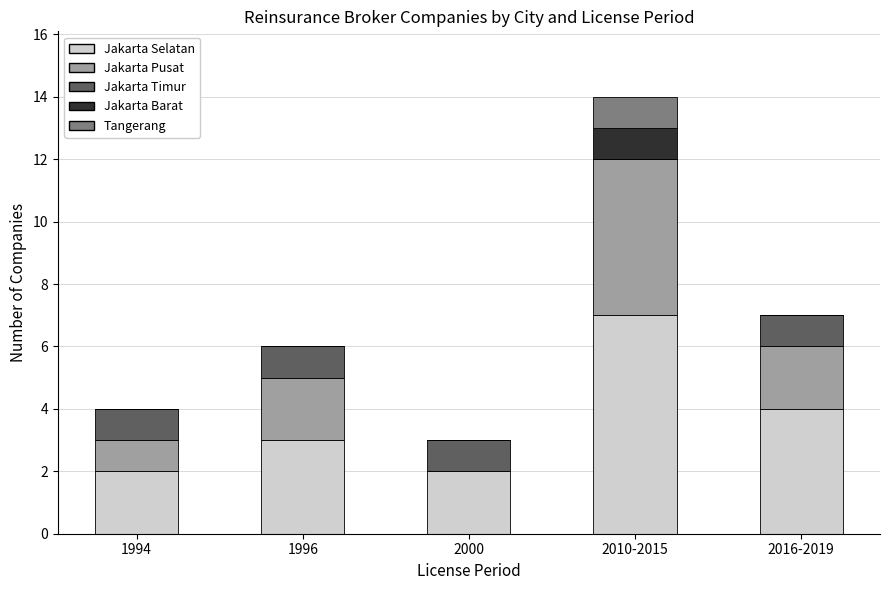

What is the total value across all series at 2000?

3